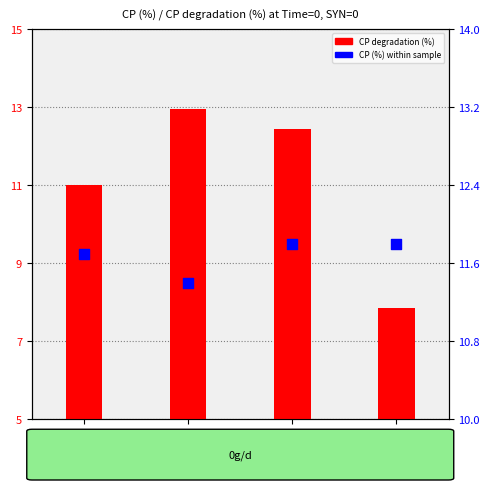

Which series contains the highest Y value?

CP degradation (%)